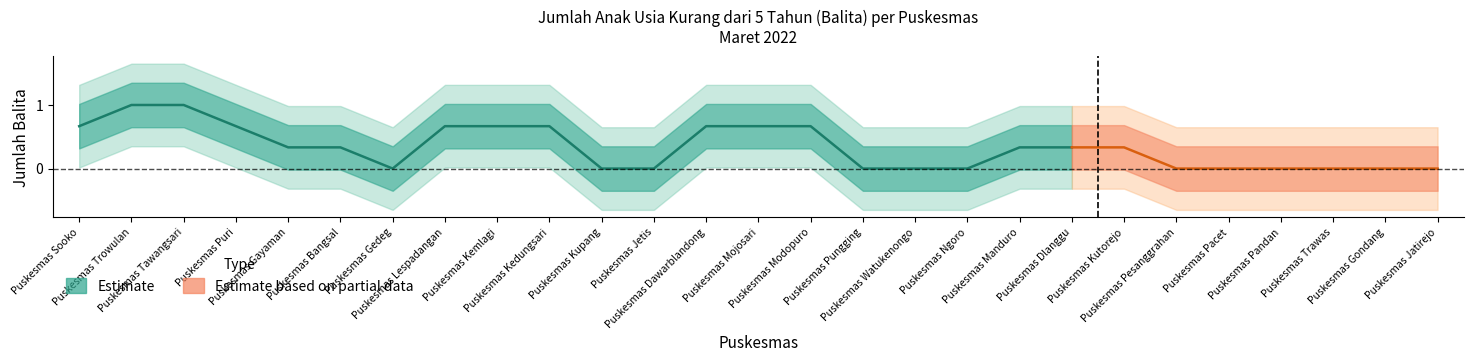

True or false: the data shows 0 at Puskesmas Pandan.

True